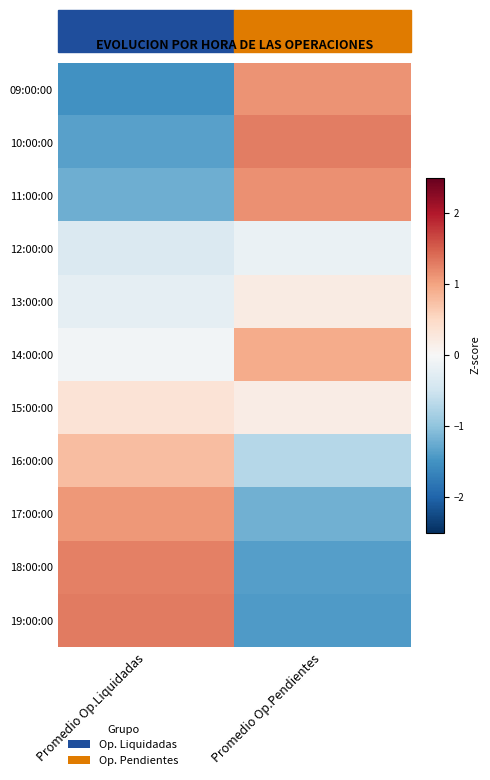

Rank the series at Promedio Op.Pendientes from lowest to highest value.

19:00:00, 18:00:00, 17:00:00, 16:00:00, 12:00:00, 15:00:00, 13:00:00, 14:00:00, 09:00:00, 11:00:00, 10:00:00